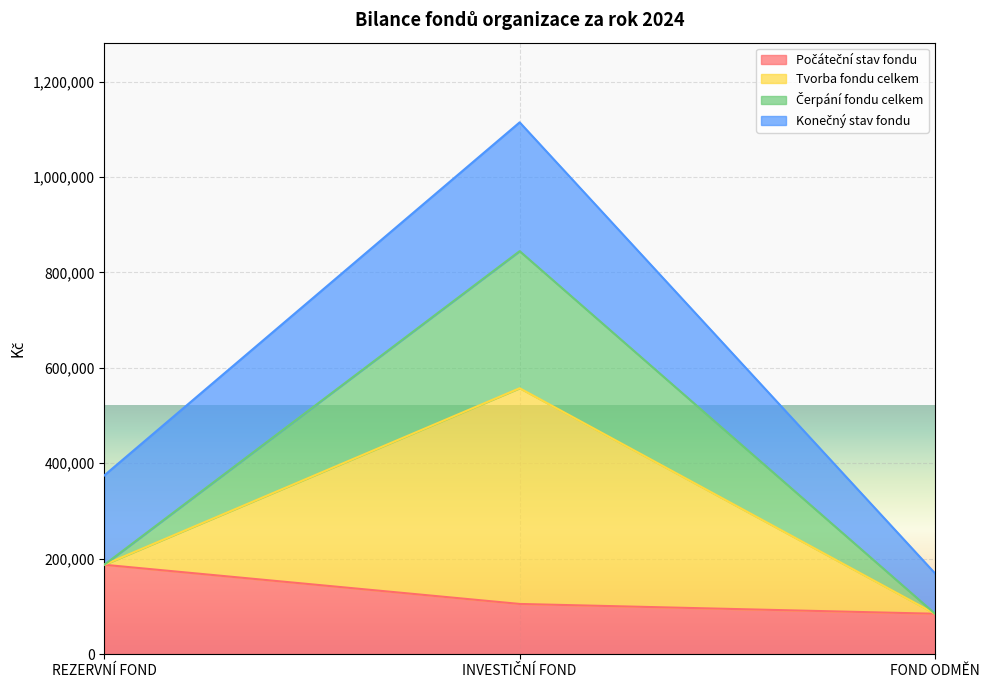

What is the value of the Tvorba fondu celkem point at the 3rd from the left?

84574